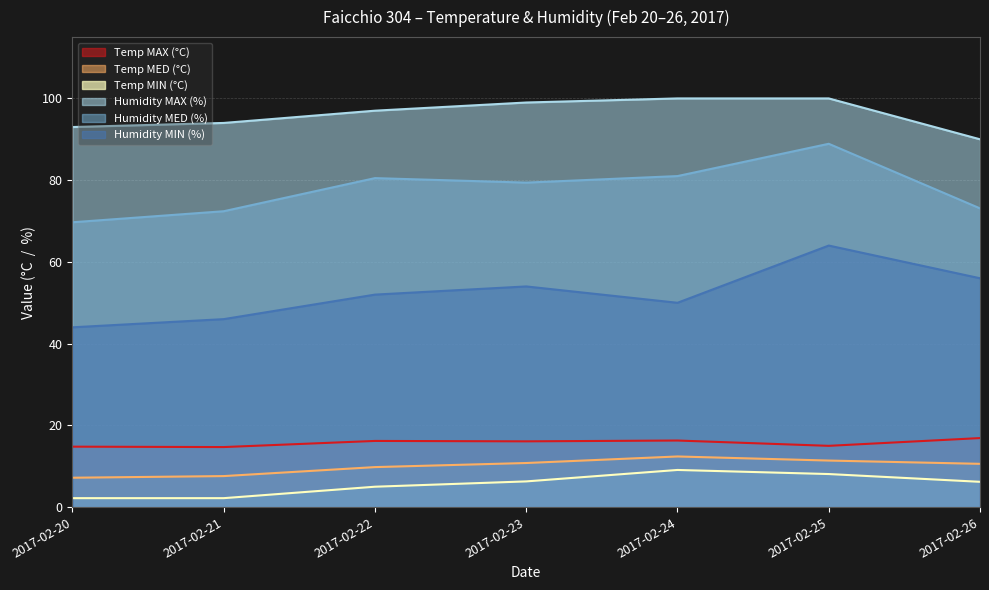

What are all the series names shown in the legend?

Temp MAX (°C), Temp MED (°C), Temp MIN (°C), Humidity MAX (%), Humidity MED (%), Humidity MIN (%)